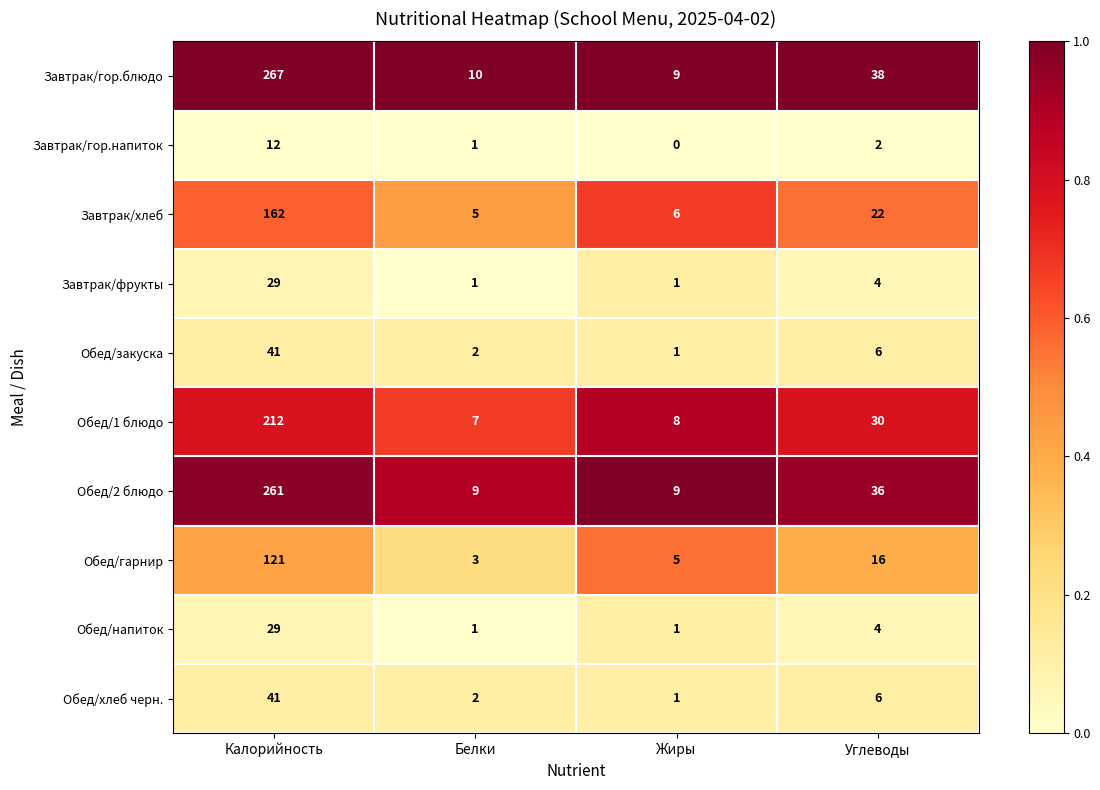

What is the maximum value for Обед/закуска?

41